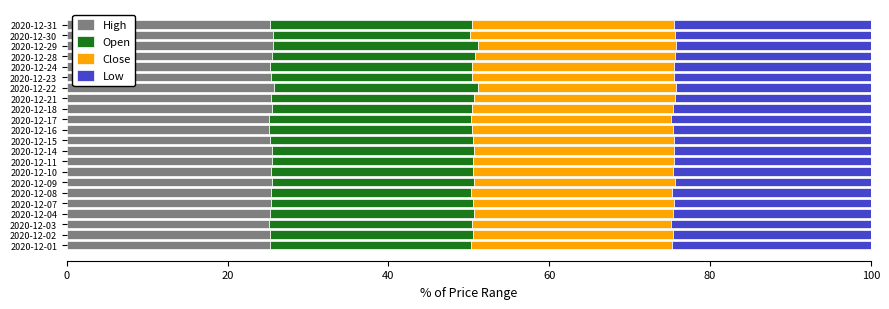

What is the maximum value for High?

25.8